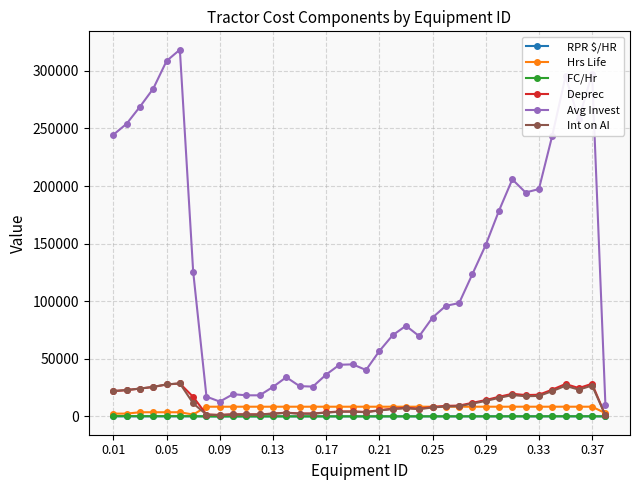

What are all the series names shown in the legend?

RPR $/HR, Hrs Life, FC/Hr, Deprec, Avg Invest, Int on AI